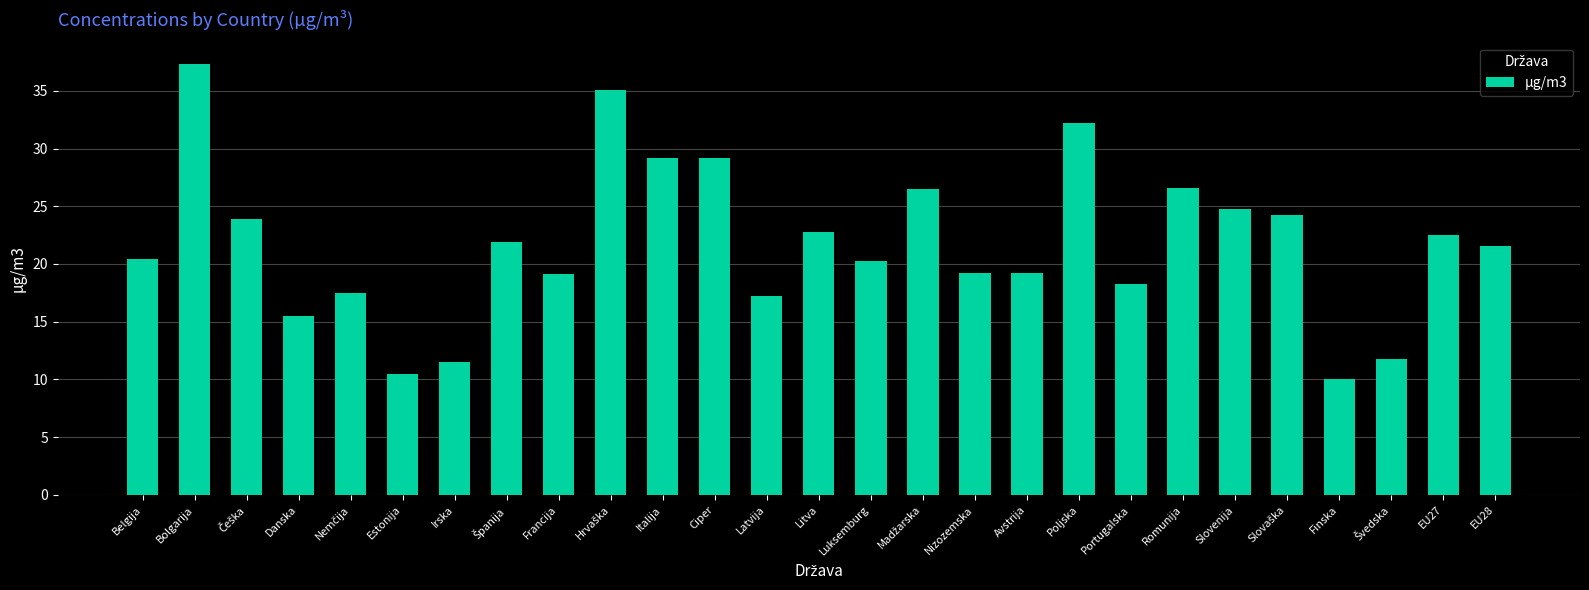

What is the value of the 21st bar from the left?

26.6